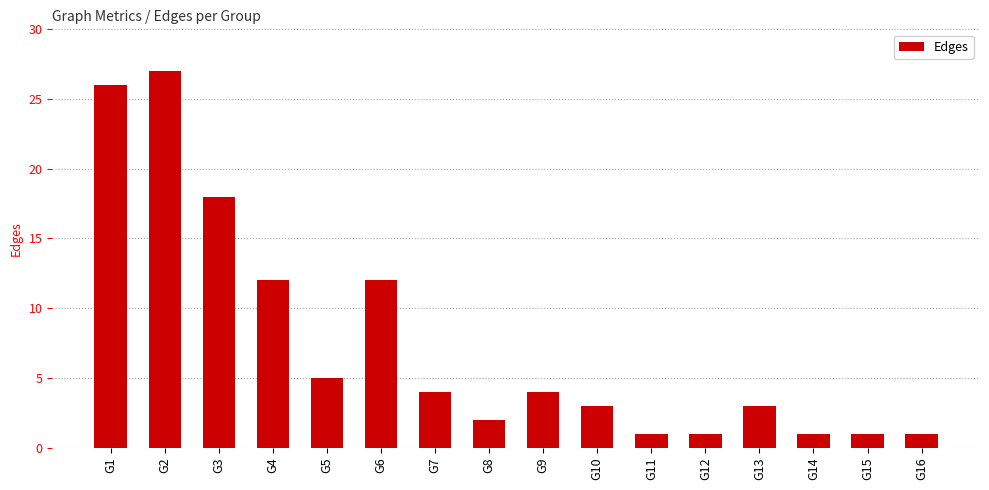

The chart shows a value of 39 at G2. True or false?

False